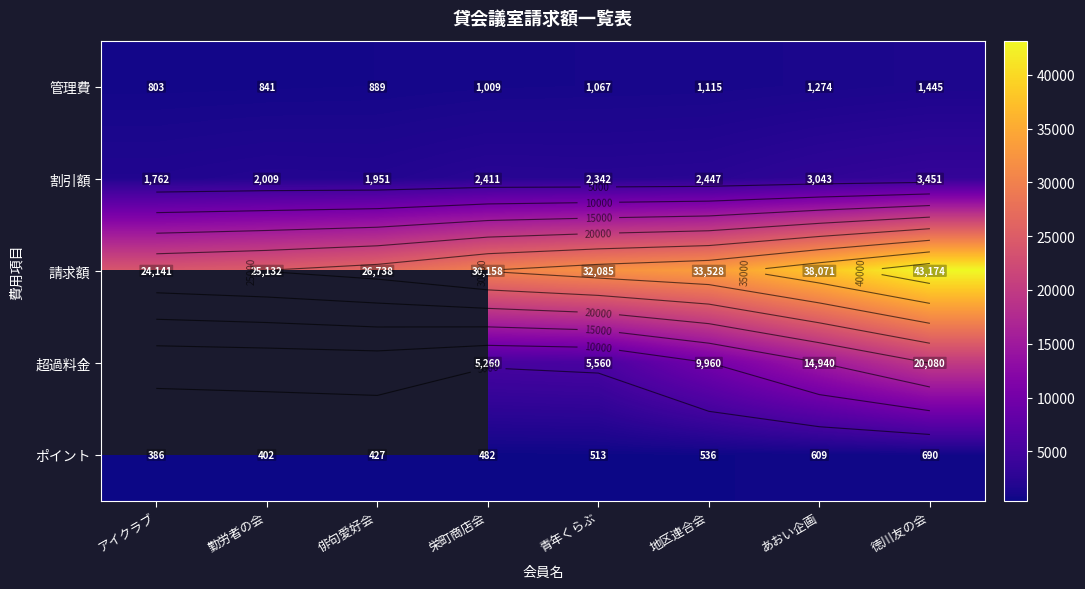

What is the minimum value for 管理費?

803.0